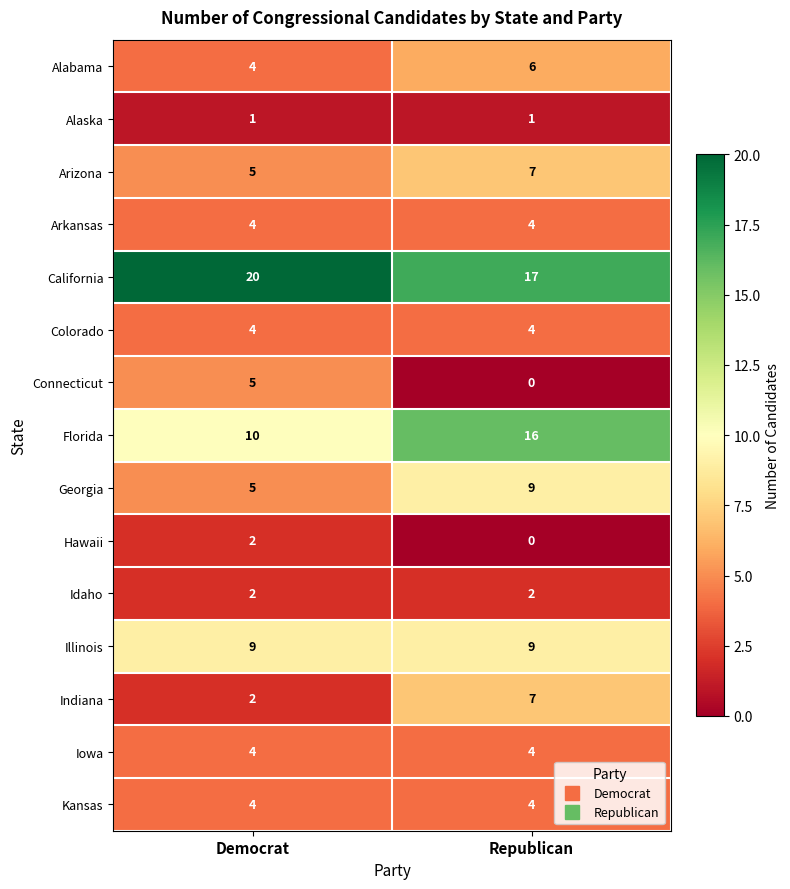

List the labels in order of Connecticut value, smallest first.

Republican, Democrat